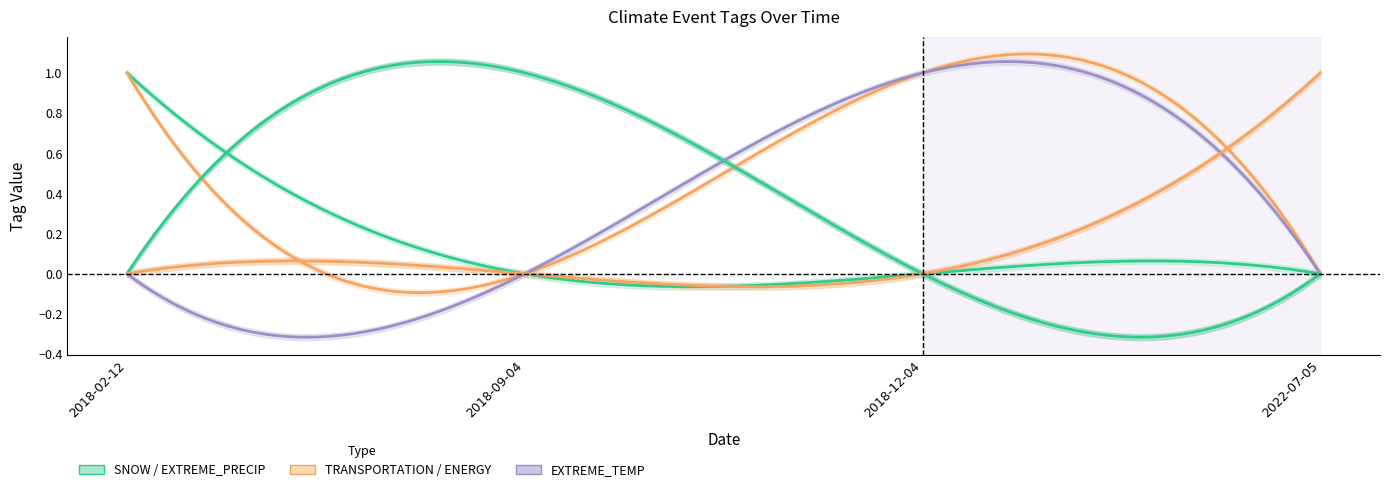

What is the spread (max minus min) of values at 2018-02-12?

1